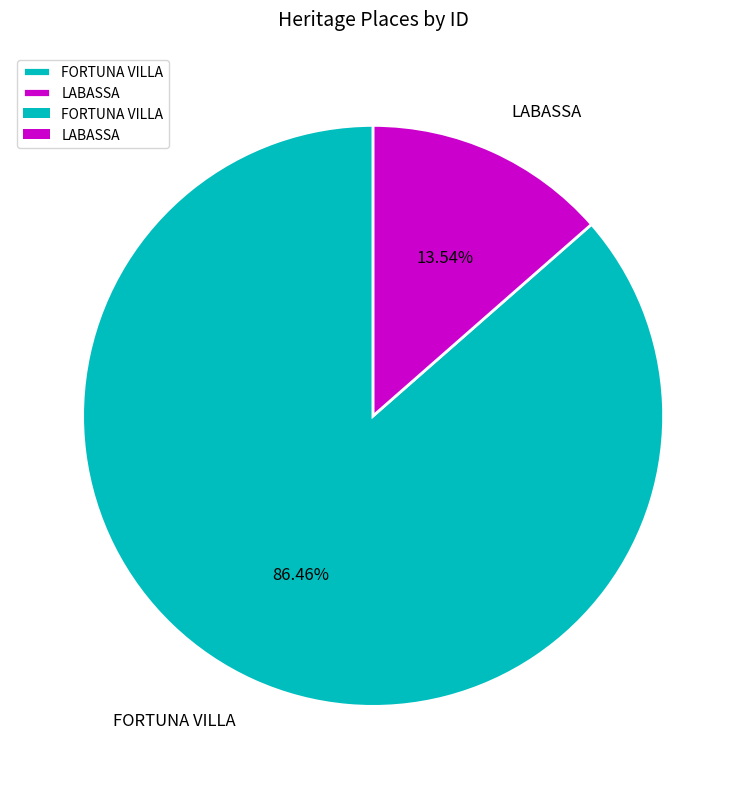

What is the majority slice?

FORTUNA VILLA